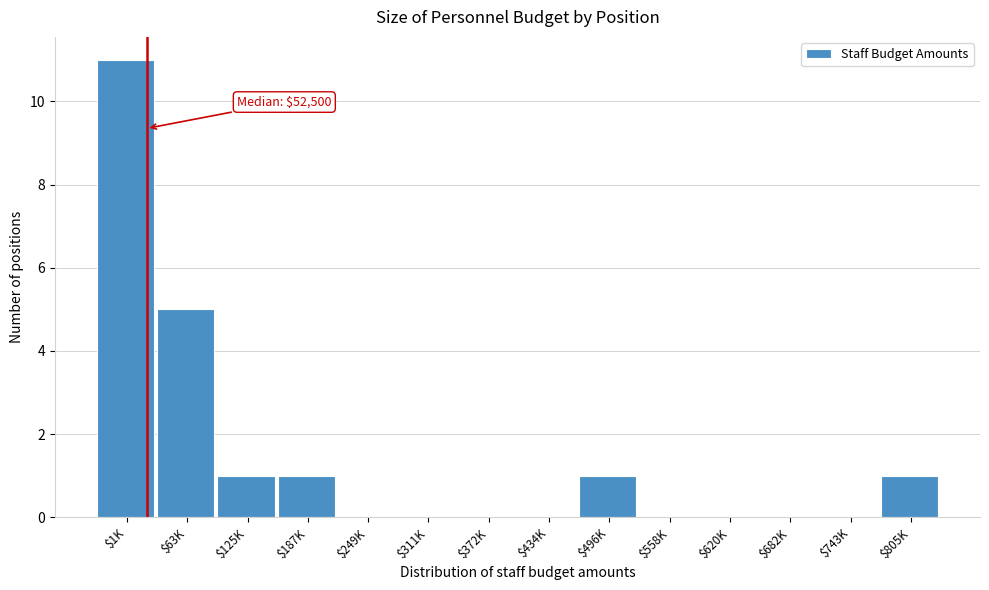

What is the sum of all values?

20